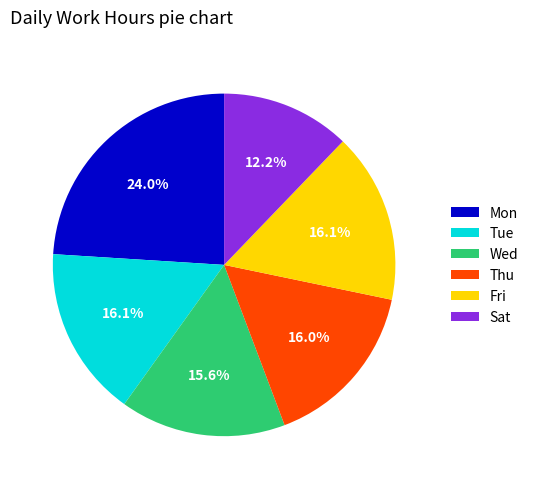

Which has a higher value, Sat or Thu?

Thu